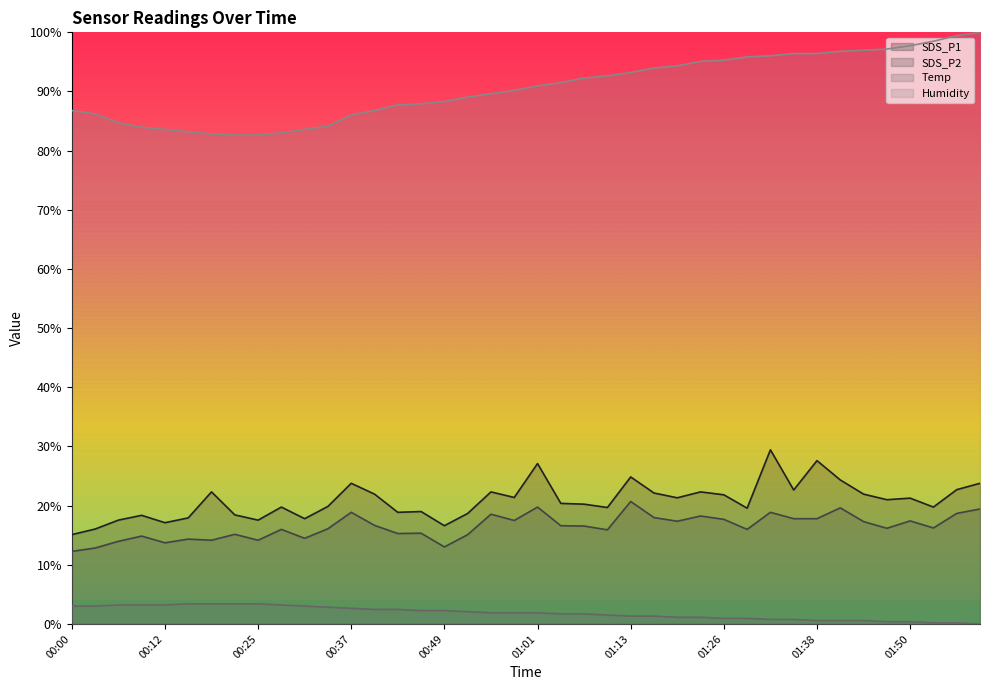

True or false: Temp has more than 0 points higher than both neighbors.

False